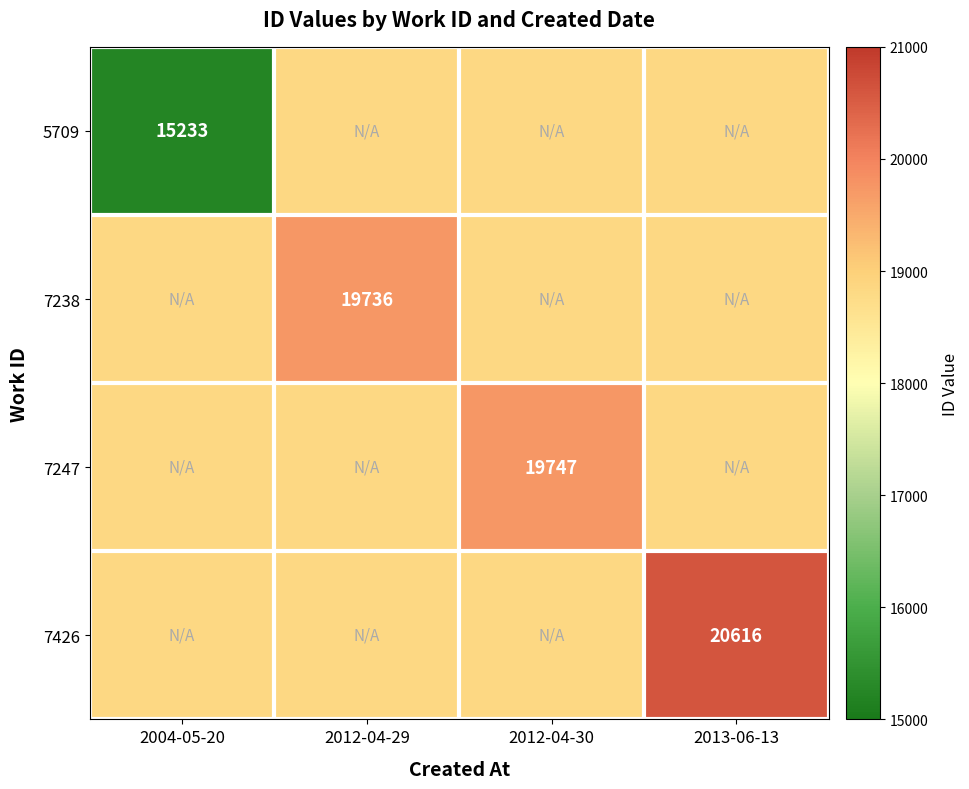

The 7426 series shows 20616 at 2013-06-13. True or false?

True